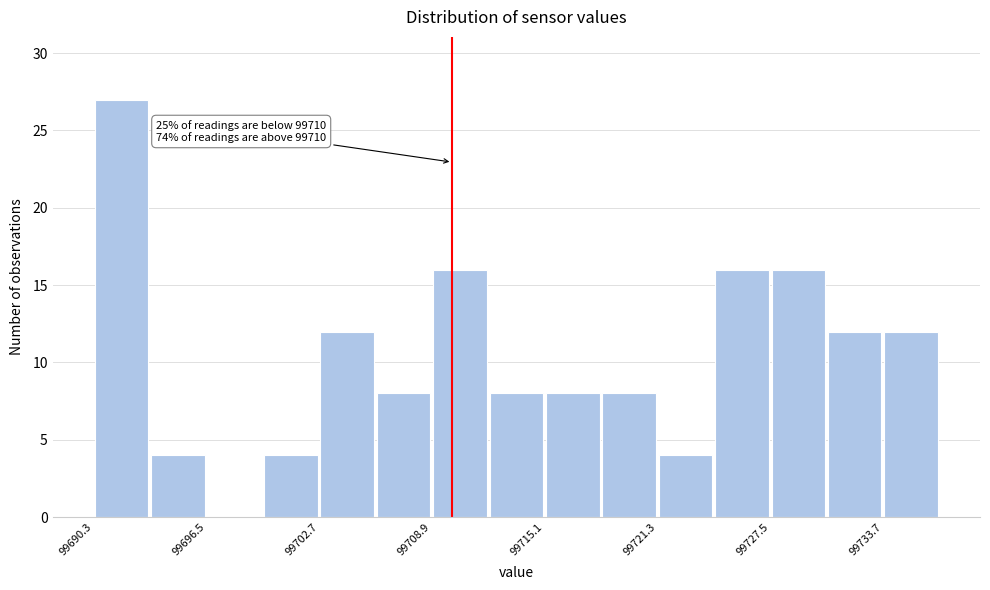

Around what value on the x-axis is the tallest bar? Give the approximate position of its centre, as read against the axis.

99692